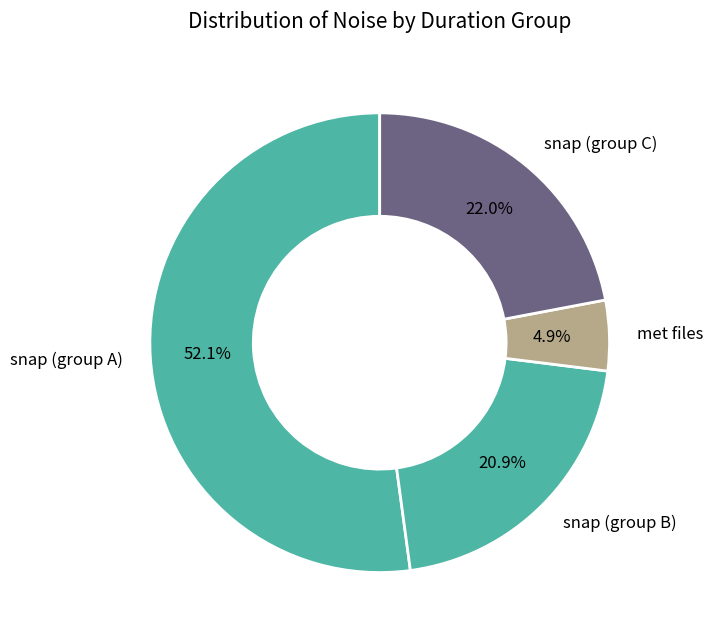

Which has a higher value, snap (group C) or snap (group B)?

snap (group C)